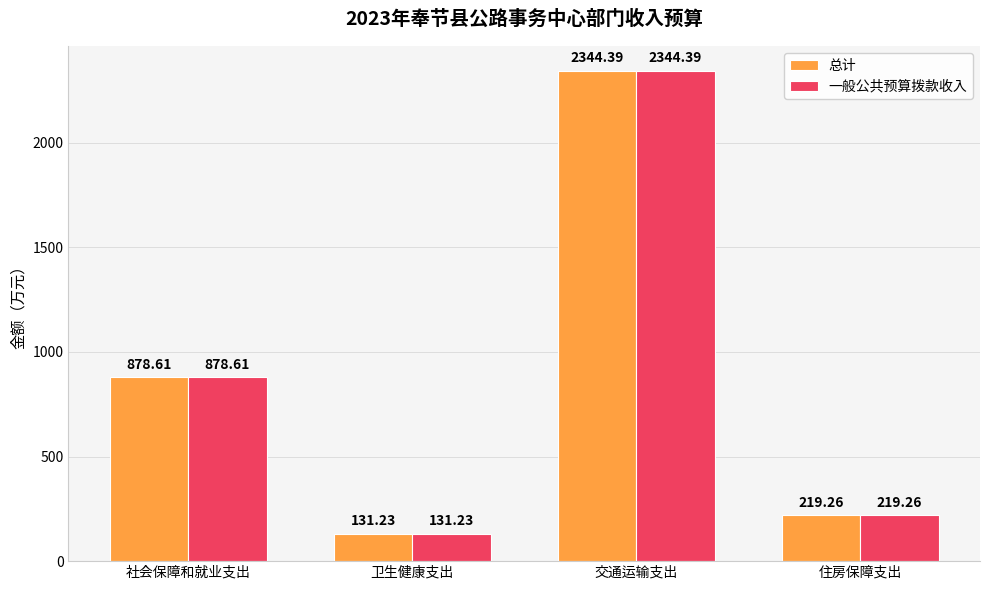

Reading left to right, extract all data points from this chart.

总计: 878.6	131.2	2344.4	219.3
一般公共预算拨款收入: 878.6	131.2	2344.4	219.3